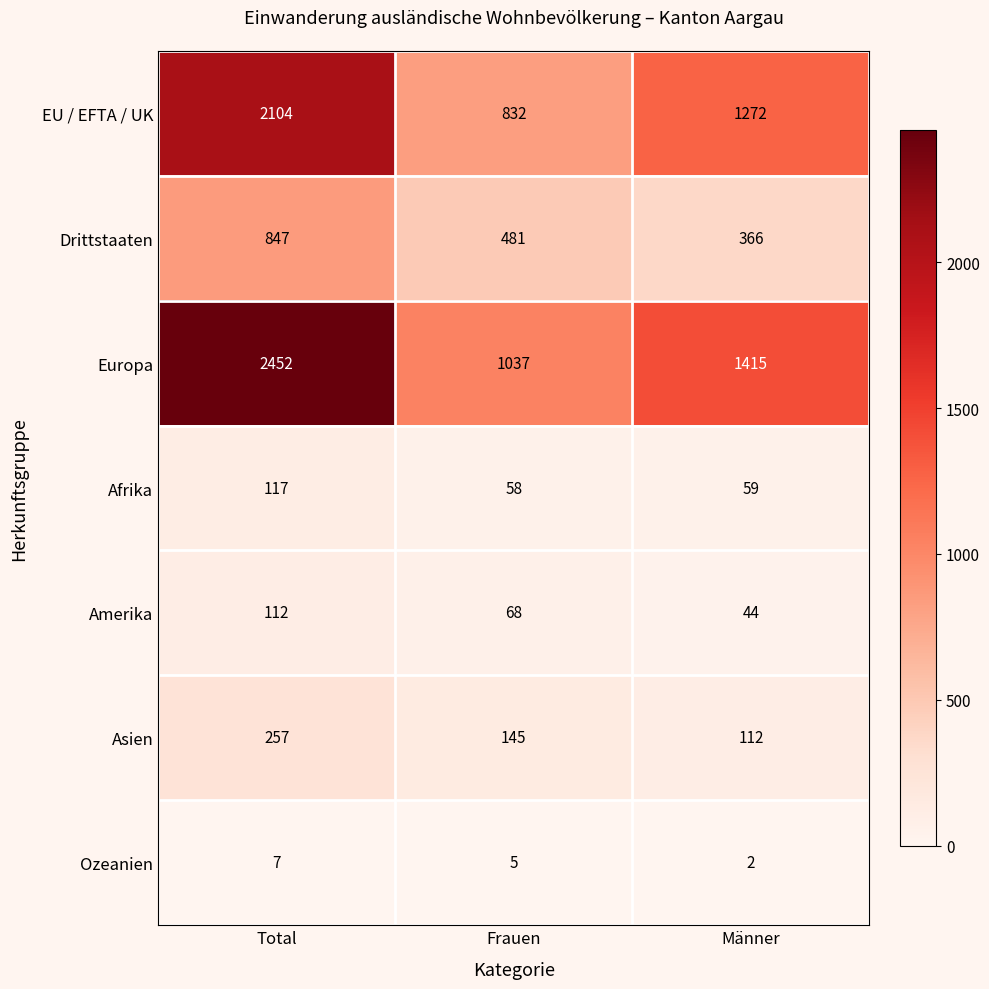

What is the approximate value of Asien at Frauen?

145